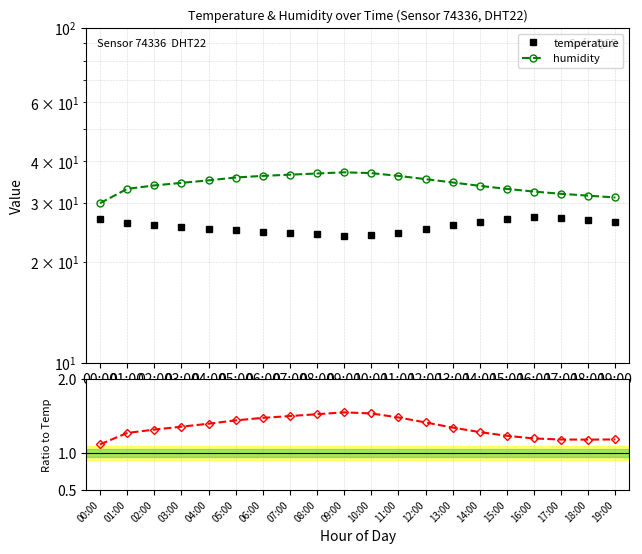

How many distinct data groups are displayed?

3